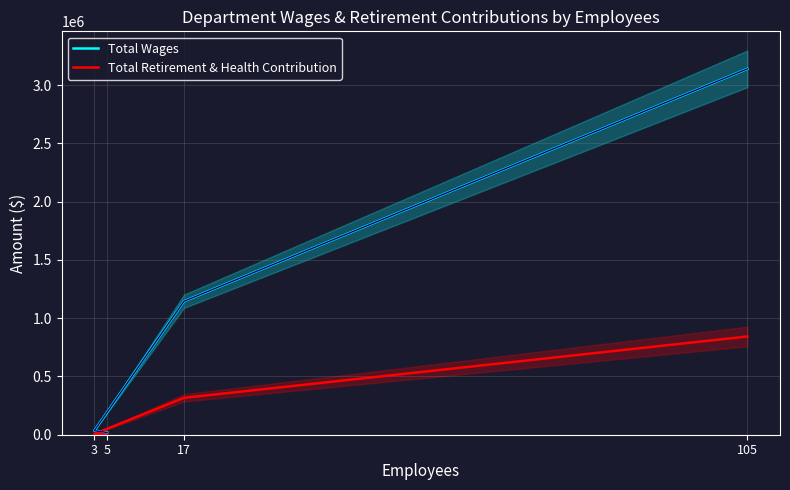

How many values in the Total Retirement & Health Contribution series are below 316327?

2